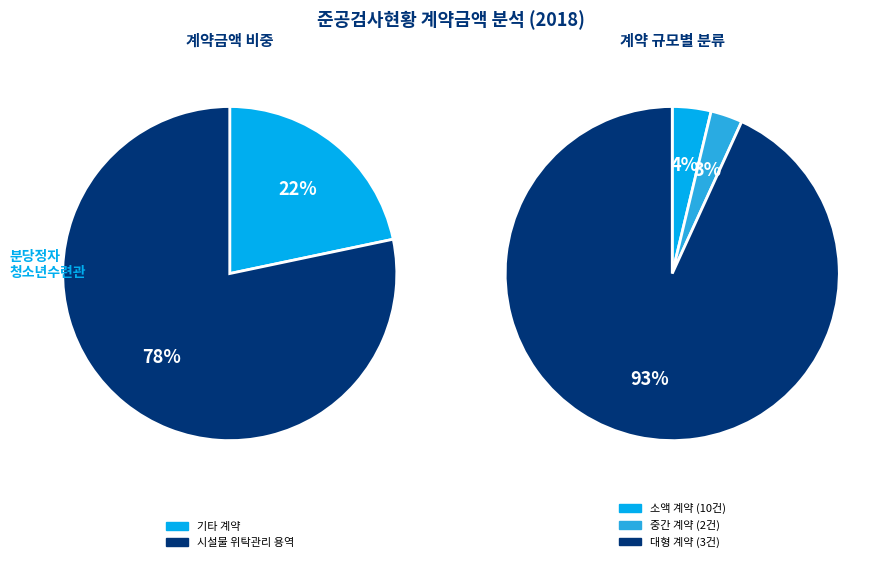

What is the majority slice?

시설물 위탁관리 용역